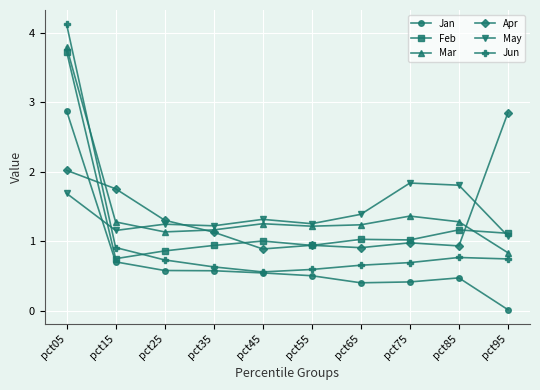

How many series are shown in this chart?

6